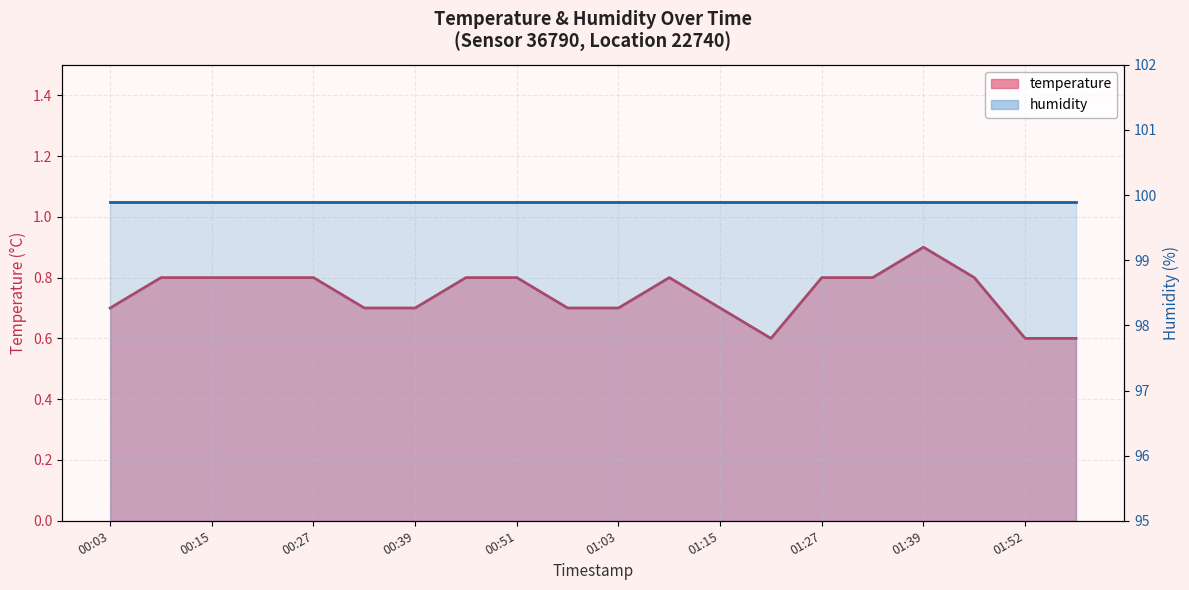

What is the average value?

0.7